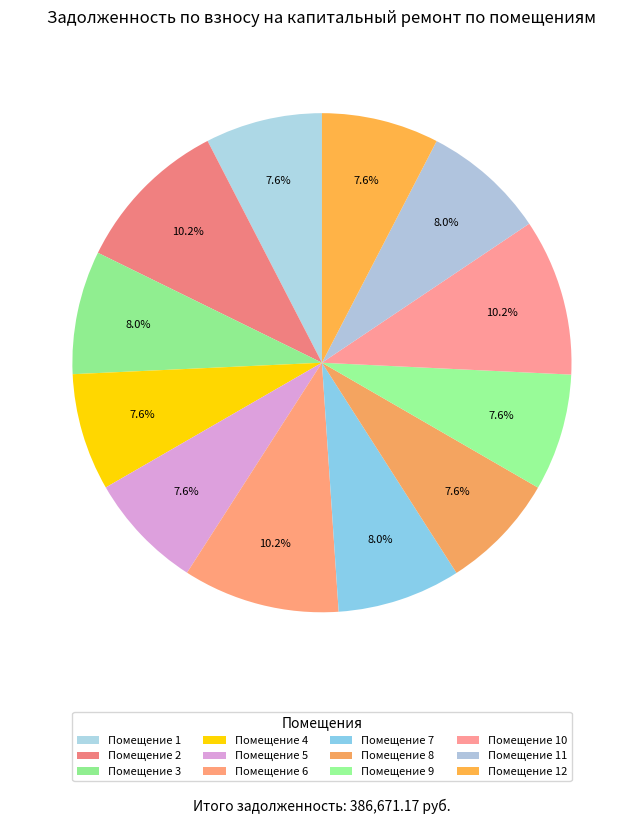

Count the number of slices in the pie.

12